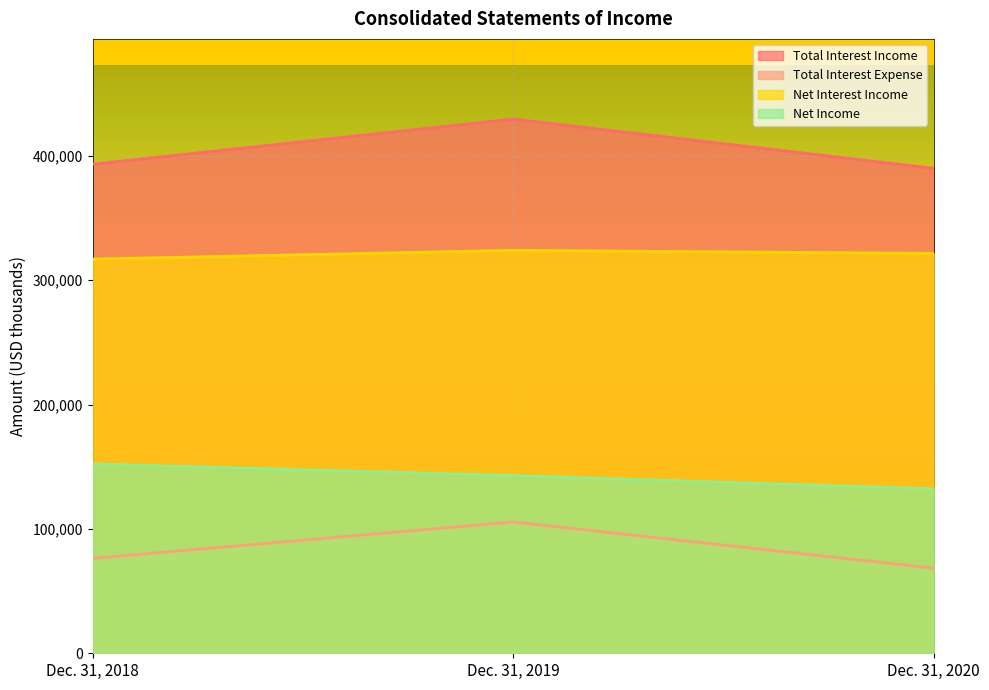

List the series in order of their overall mean, highest first.

Total Interest Income, Net Interest Income, Net Income, Total Interest Expense